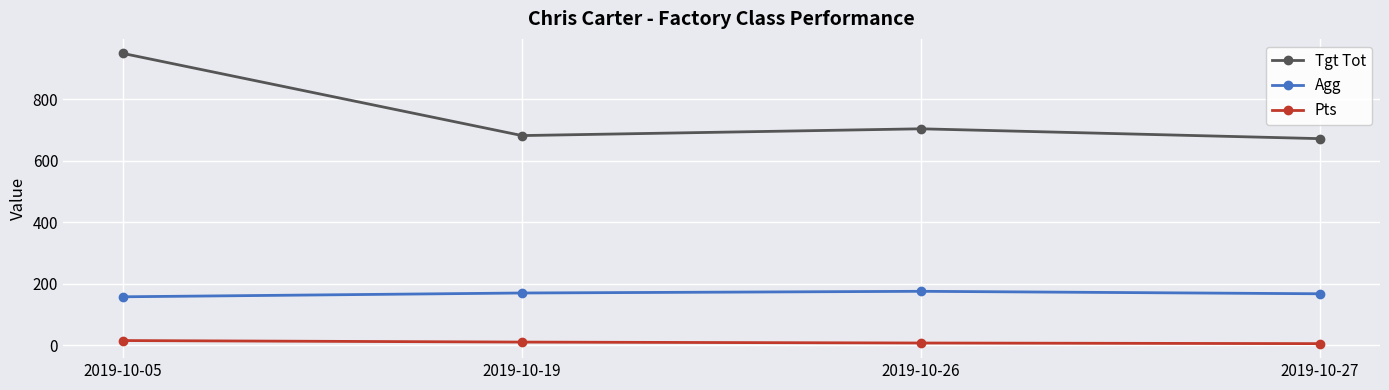

What is the difference between the maximum and second lowest values in the Tgt Tot series?

267.0